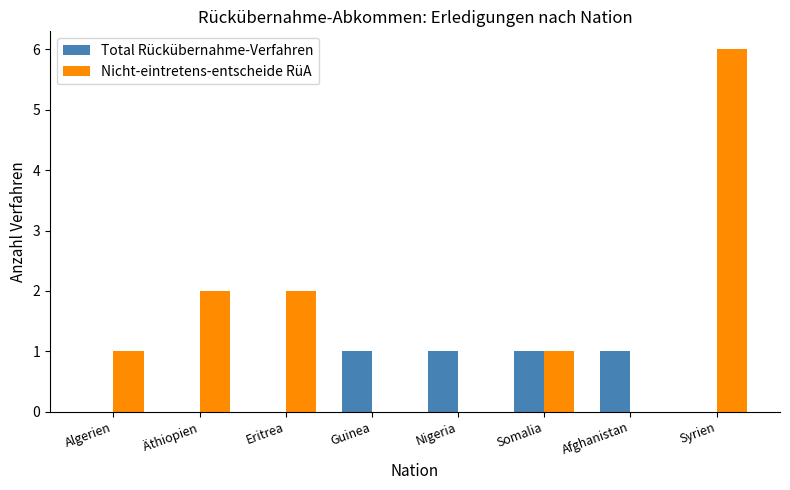

What is the sum of all Total Rückübernahme-Verfahren values?

4